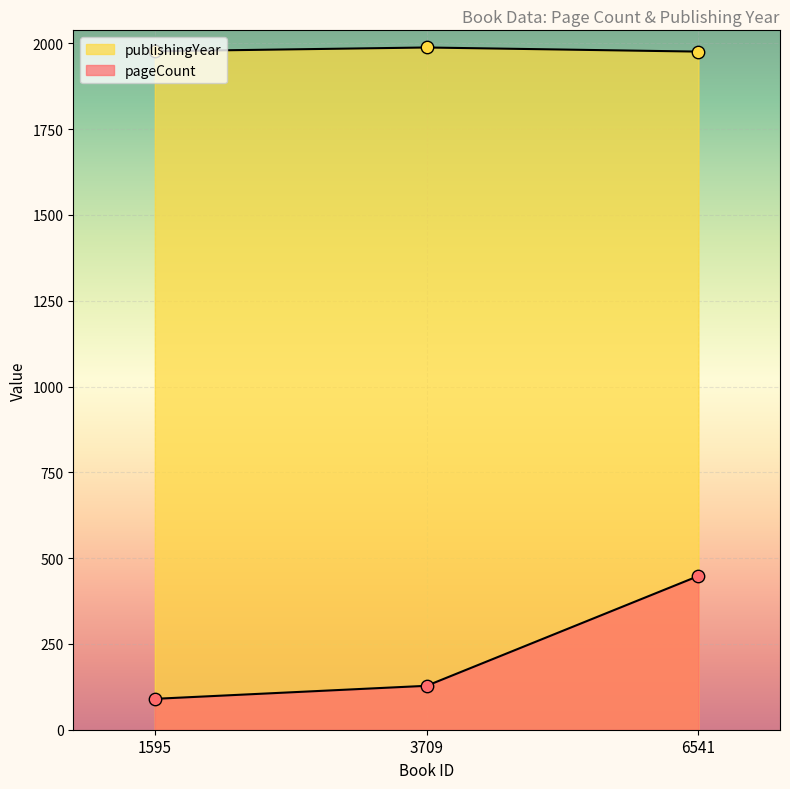

Which series reaches the maximum Y coordinate?

publishingYear